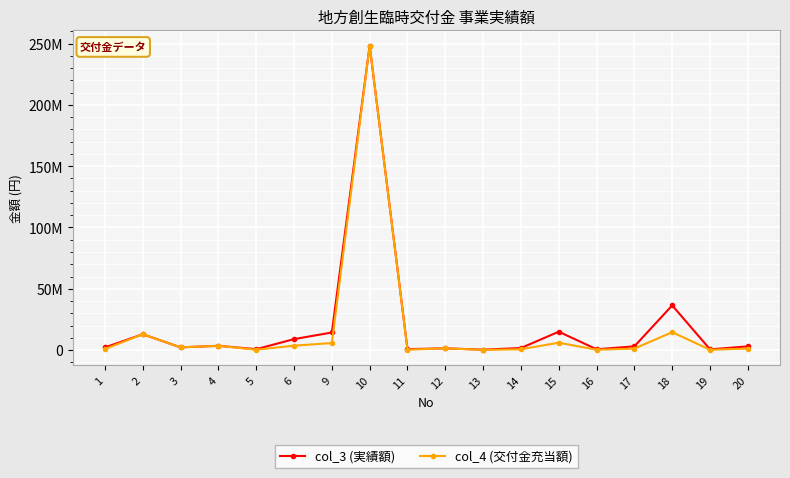

At which label does col_3 (実績額) first exceed 3000000?

2